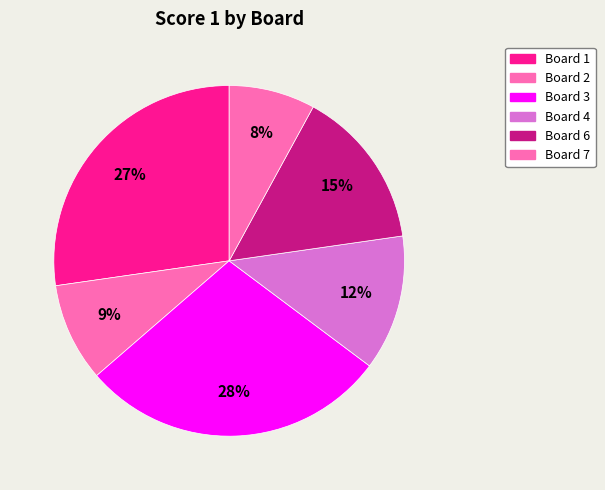

How many slices are in this pie chart?

6